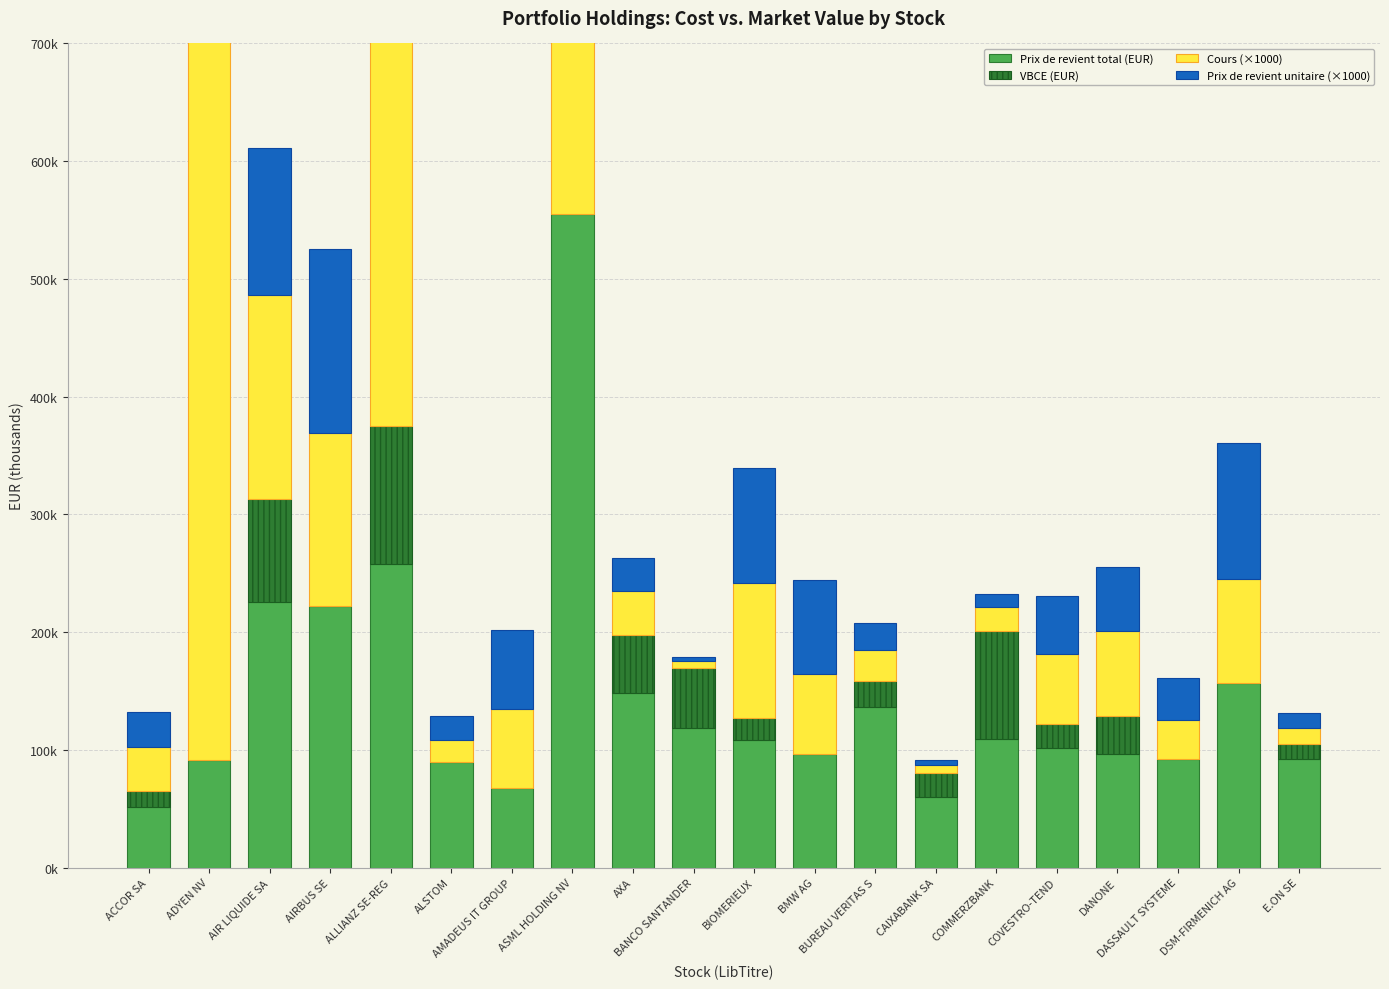

Rank the series by their maximum value, from lowest to highest.

VBCE (EUR), Prix de revient total (EUR), Cours (×1000), Prix de revient unitaire (×1000)